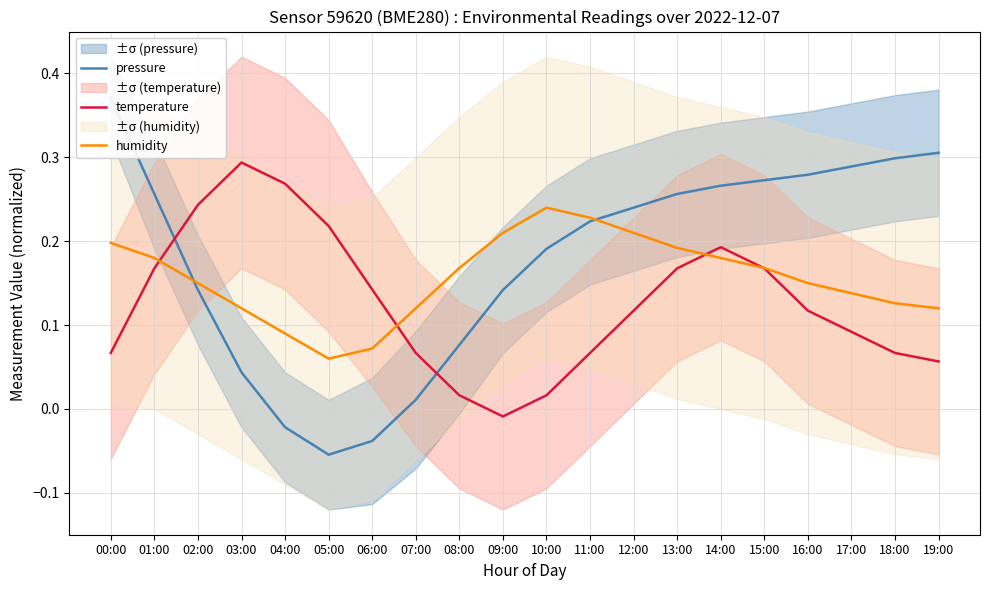

Which series ends up on top after the final intersection of humidity and temperature?

humidity